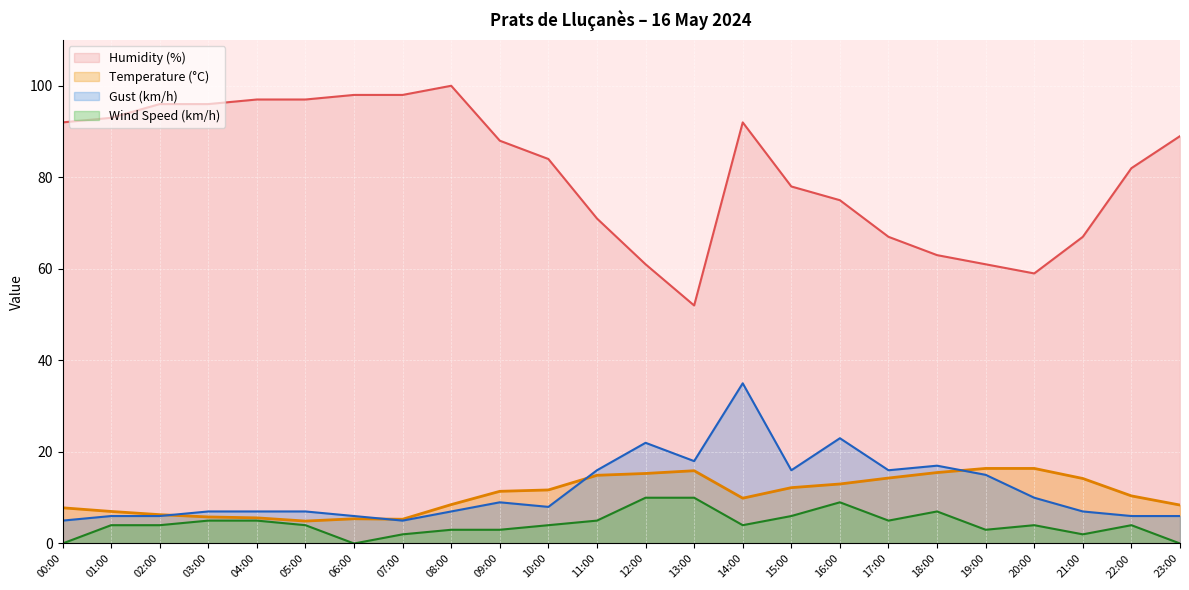

List the series in order of their peak value, lowest first.

Wind Speed (km/h), Temperature (°C), Gust (km/h), Humidity (%)